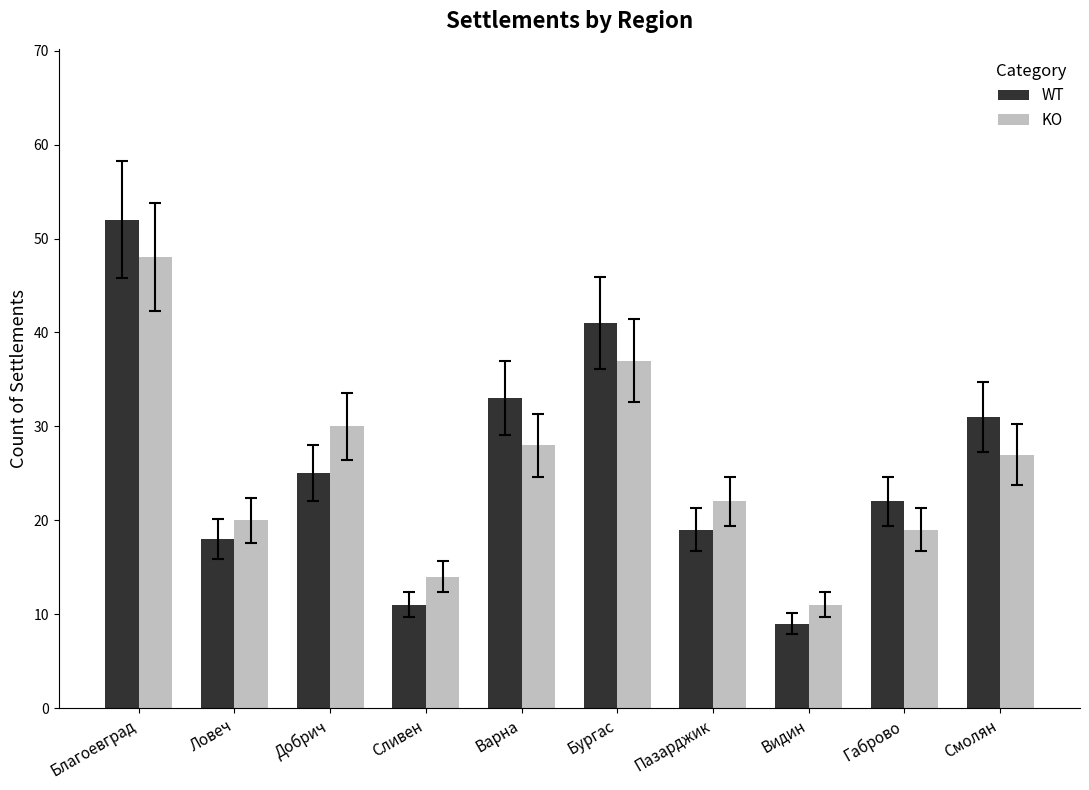

What is the sum of all KO values?

256